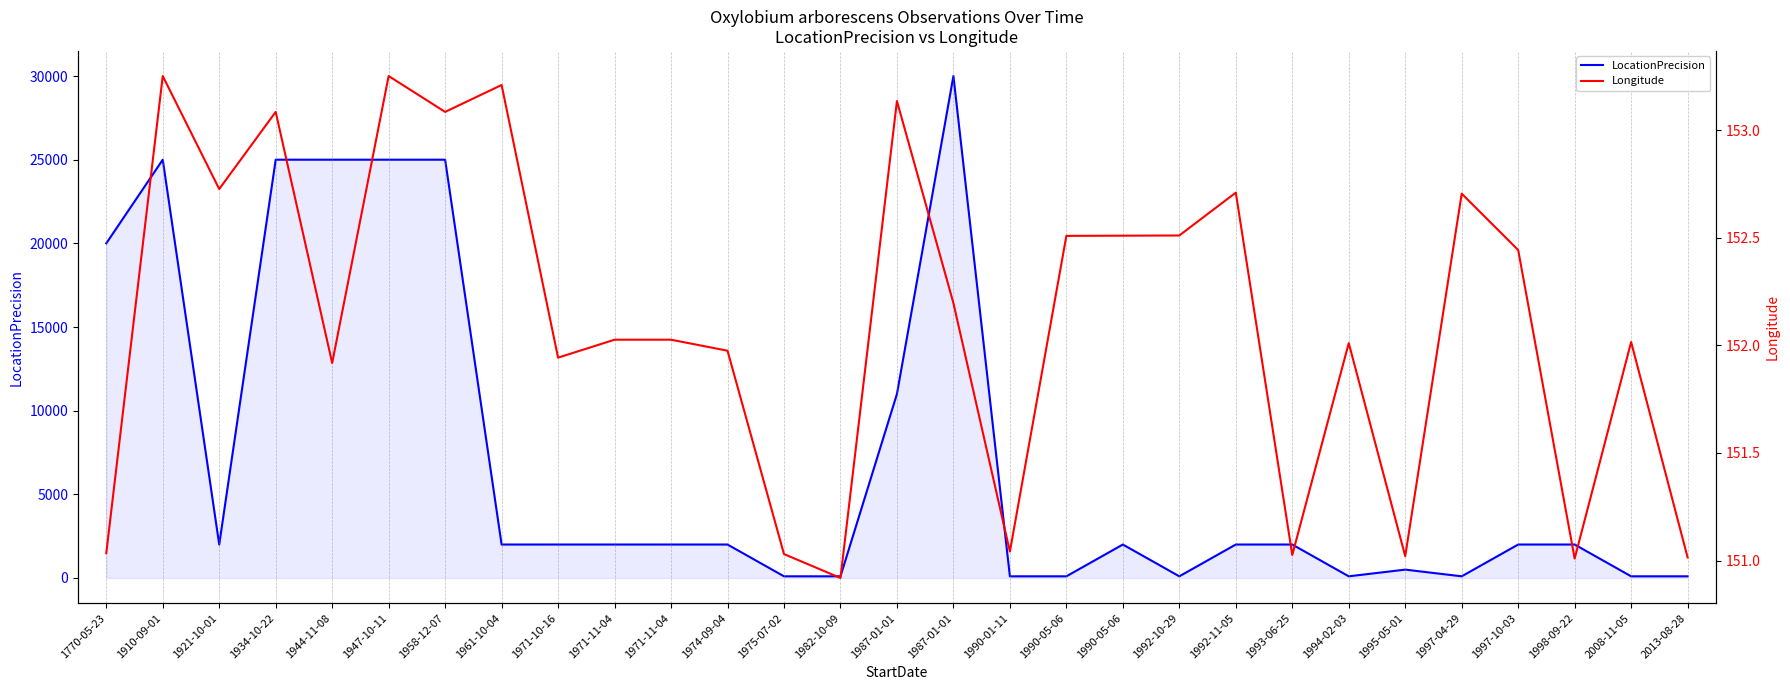

At how many categories does at least one series exceed 3716?

8